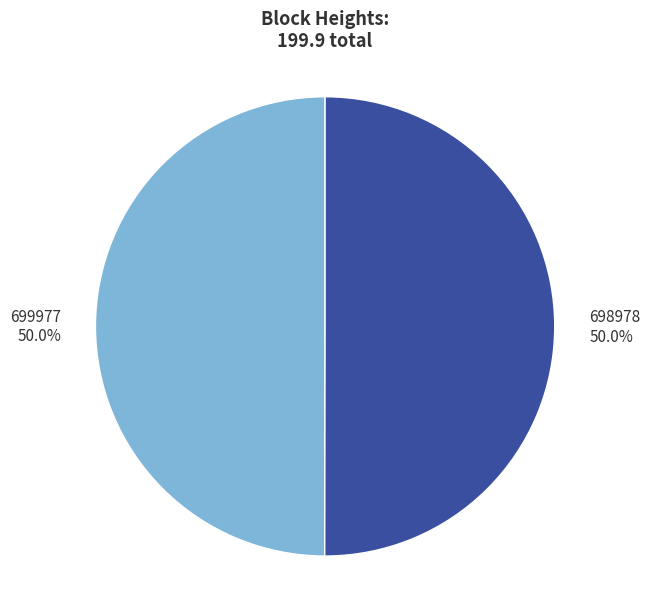

What is the ratio of the value at 699977 to the value at 698978?

1.0